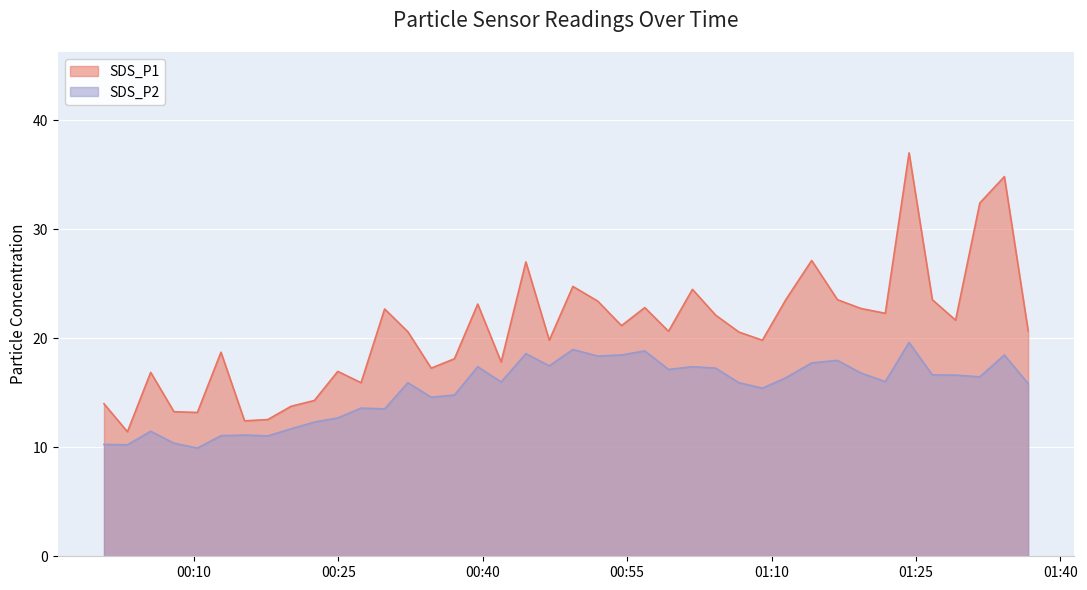

Which series has the widest spread of values?

SDS_P1